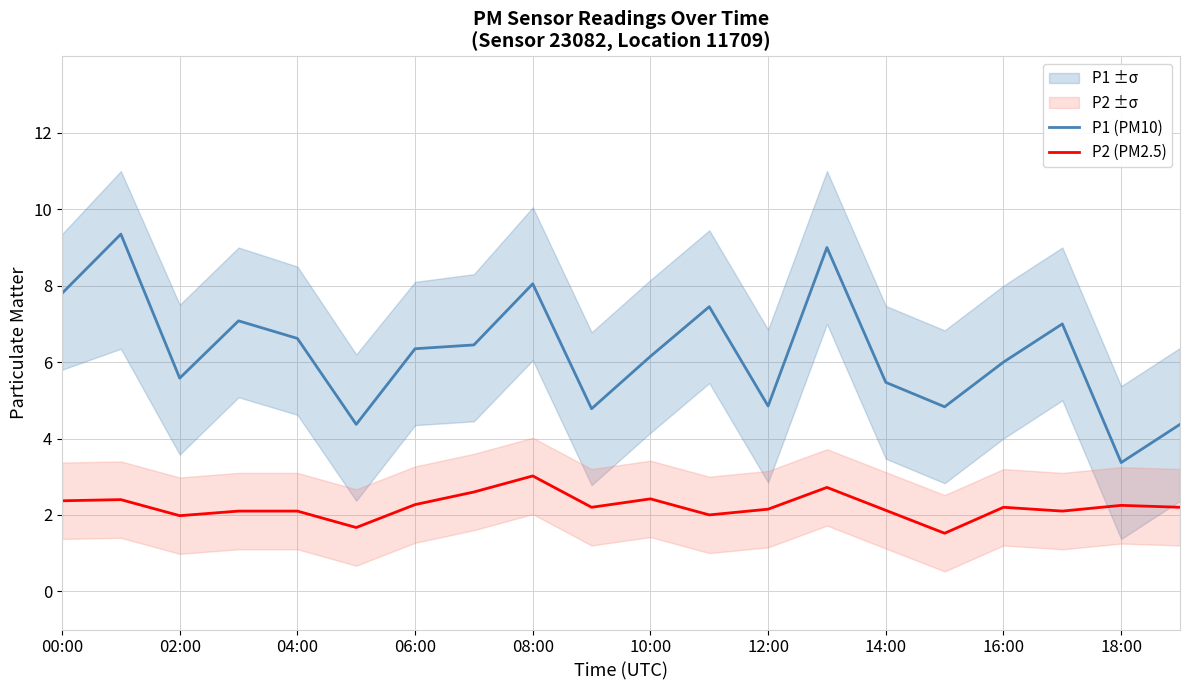

List the series in order of their overall mean, highest first.

P1 (PM10), P2 (PM2.5)